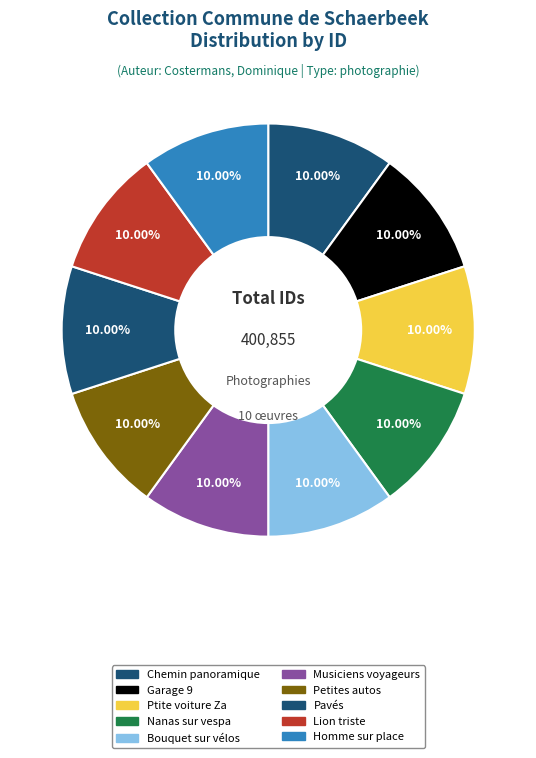

Count the number of slices in the pie.

10